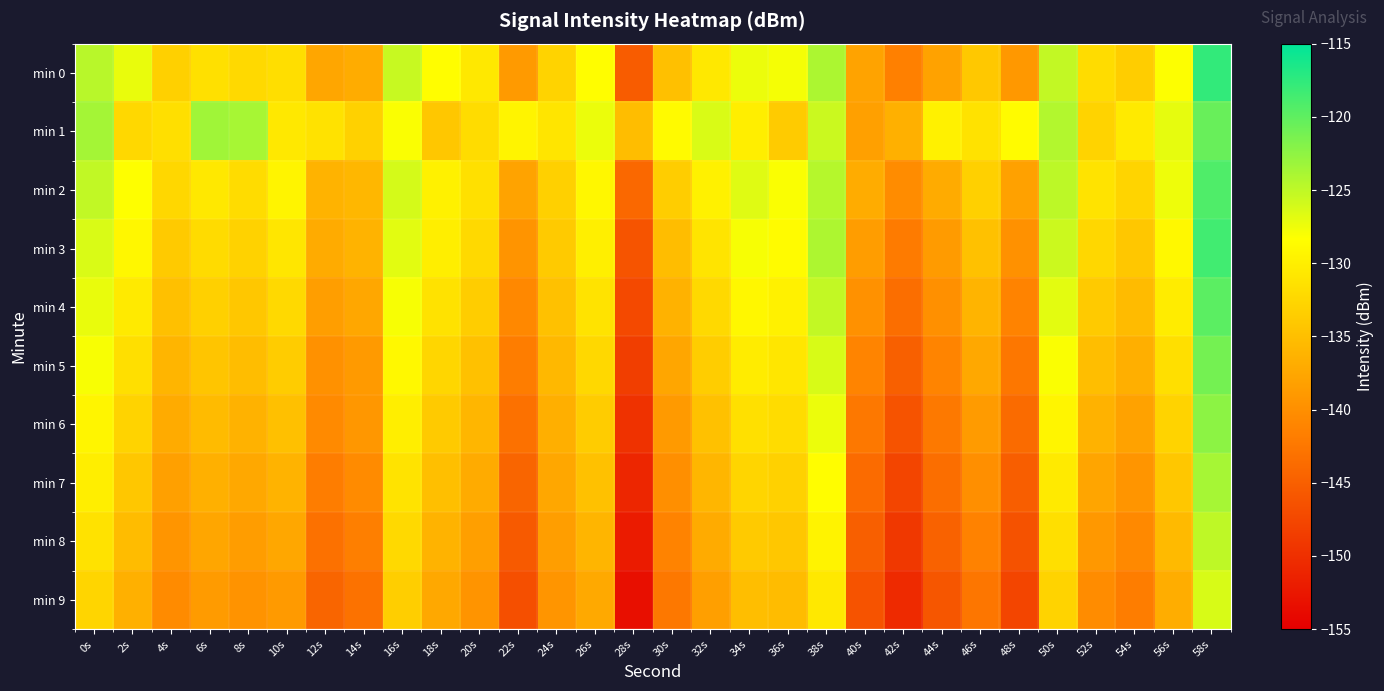

List the series in order of their peak value, highest first.

min 0, min 3, min 2, min 4, min 1, min 5, min 6, min 7, min 8, min 9